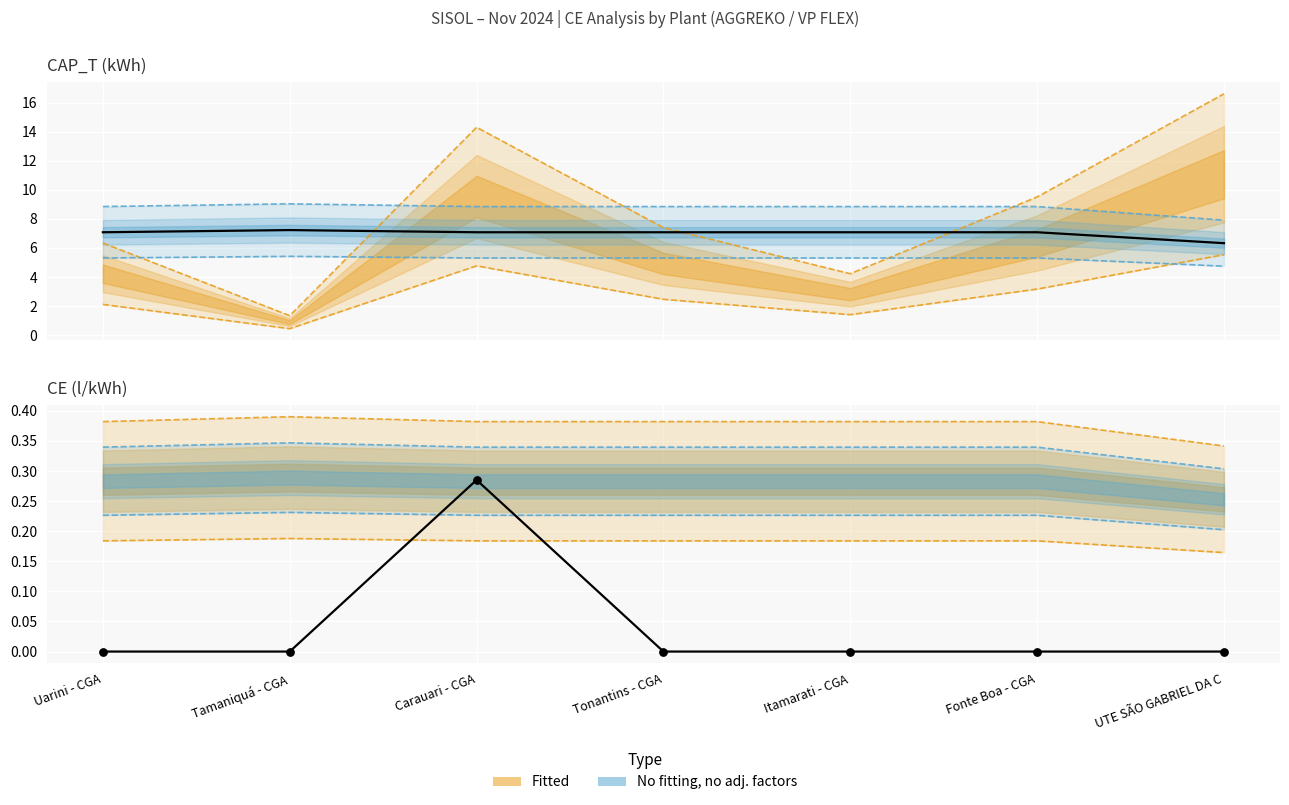

At which category is the sum across all series the highest?

Carauari - CGA